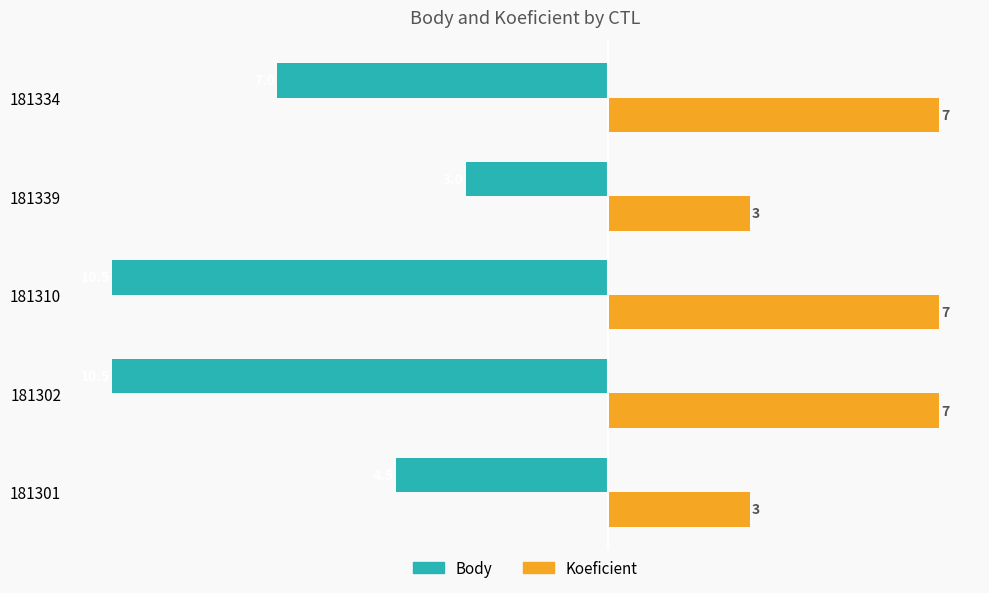

The Koeficient series shows 12.1 at 181310. True or false?

False